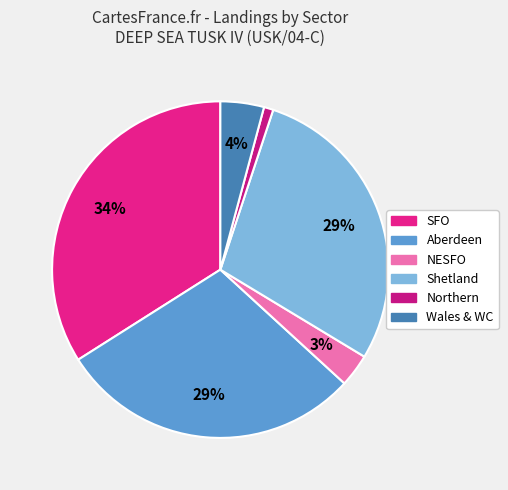

How many slices are in this pie chart?

6